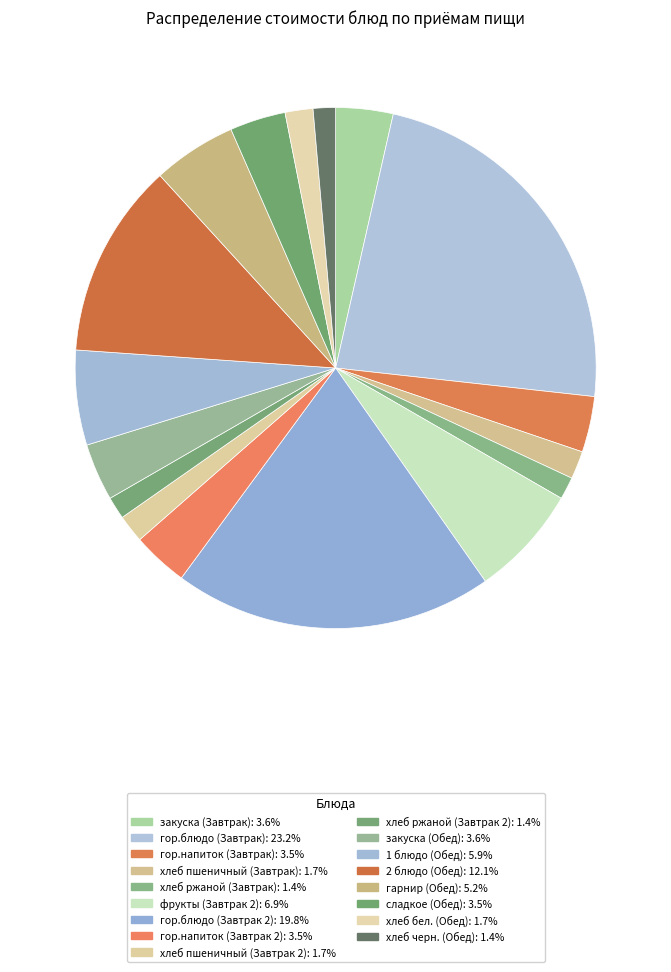

How many segments does this pie chart have?

17